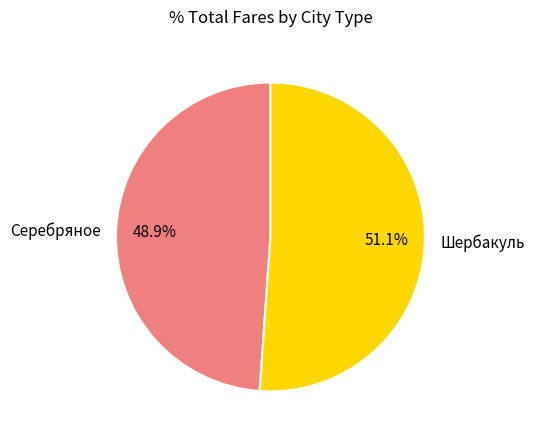

Combined, what portion of the pie is Шербакуль and Серебряное?

100.0%